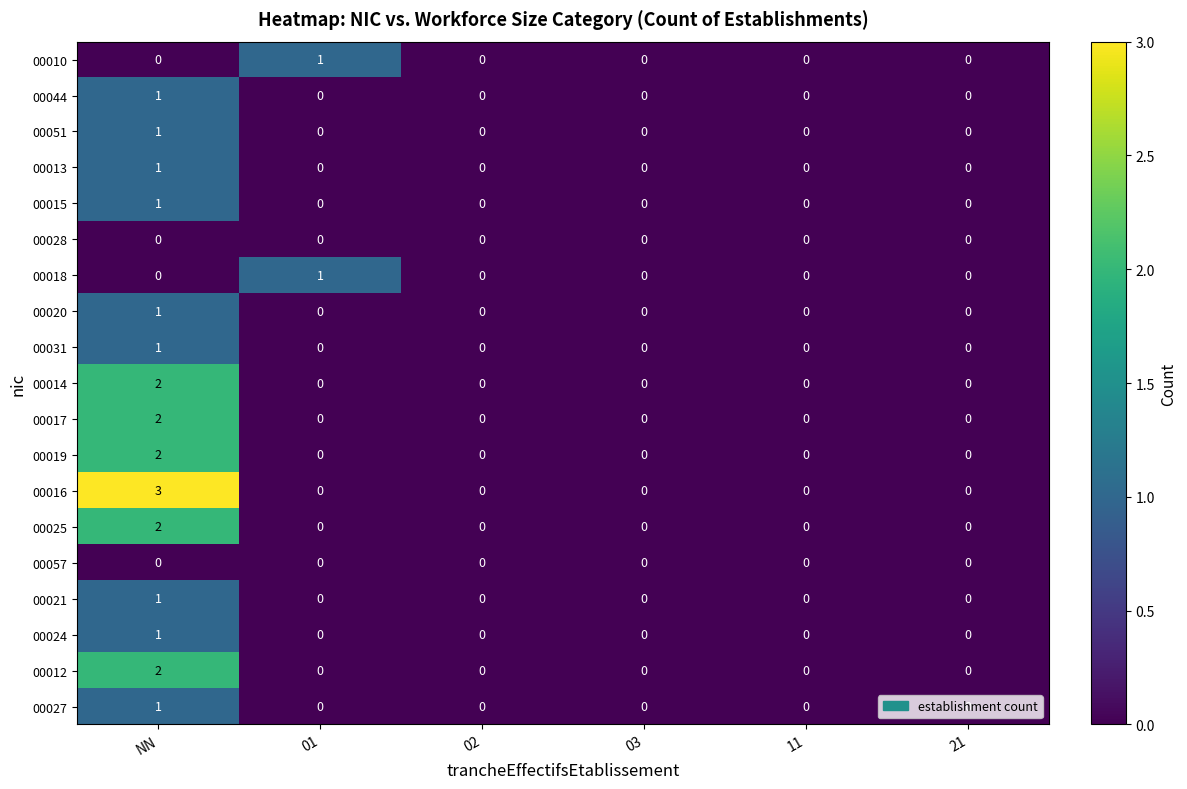

Between NN and 11, which series saw the biggest shift?

00016